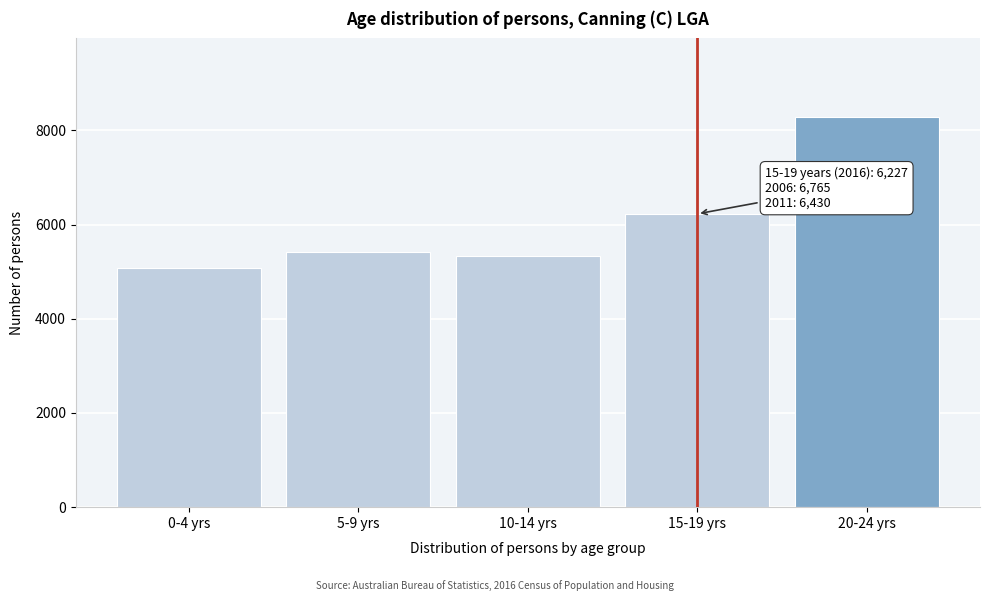

Reading left to right, transcribe all the data shown in this chart.

0-4 yrs=5085	5-9 yrs=5427	10-14 yrs=5340	15-19 yrs=6227	20-24 yrs=8294